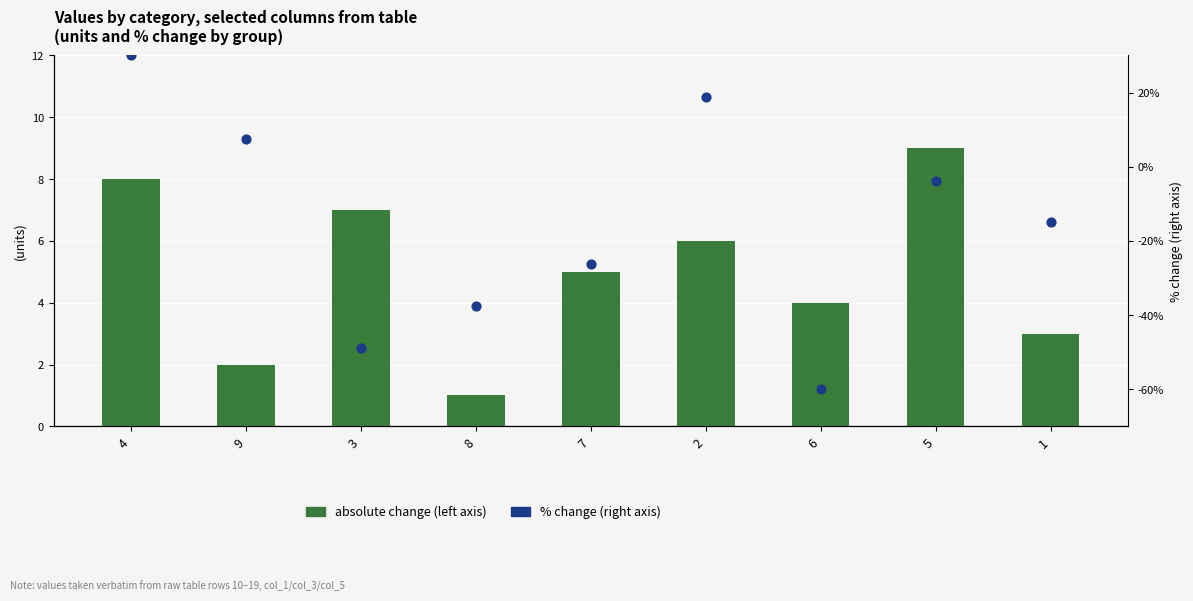

What is the total value across all series at 3?

-41.8